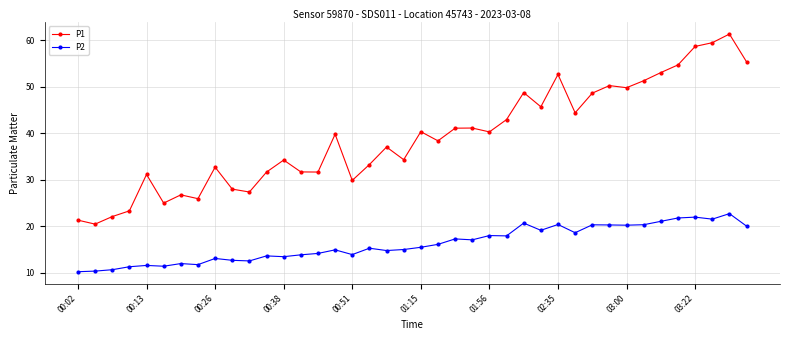

True or false: P2 and P1 intersect in this chart.

False